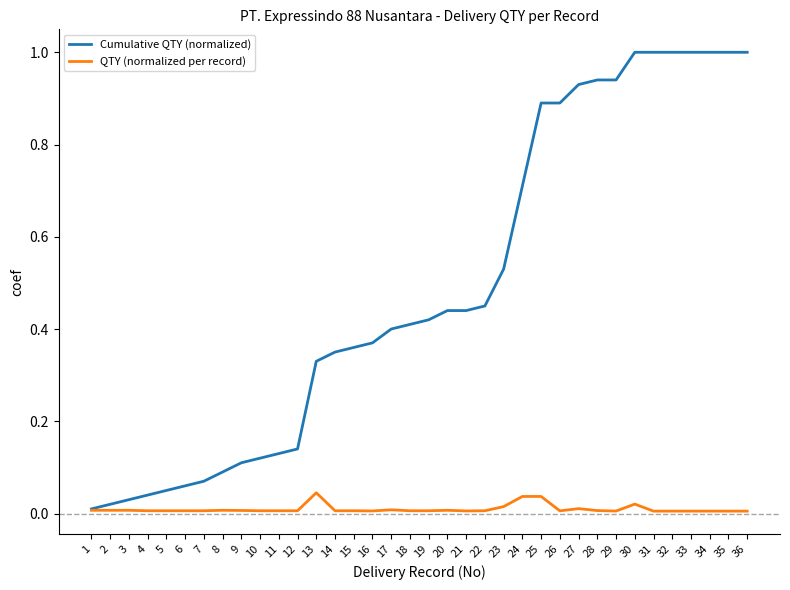

List the series in order of their peak value, highest first.

Cumulative QTY (normalized), QTY (normalized per record)